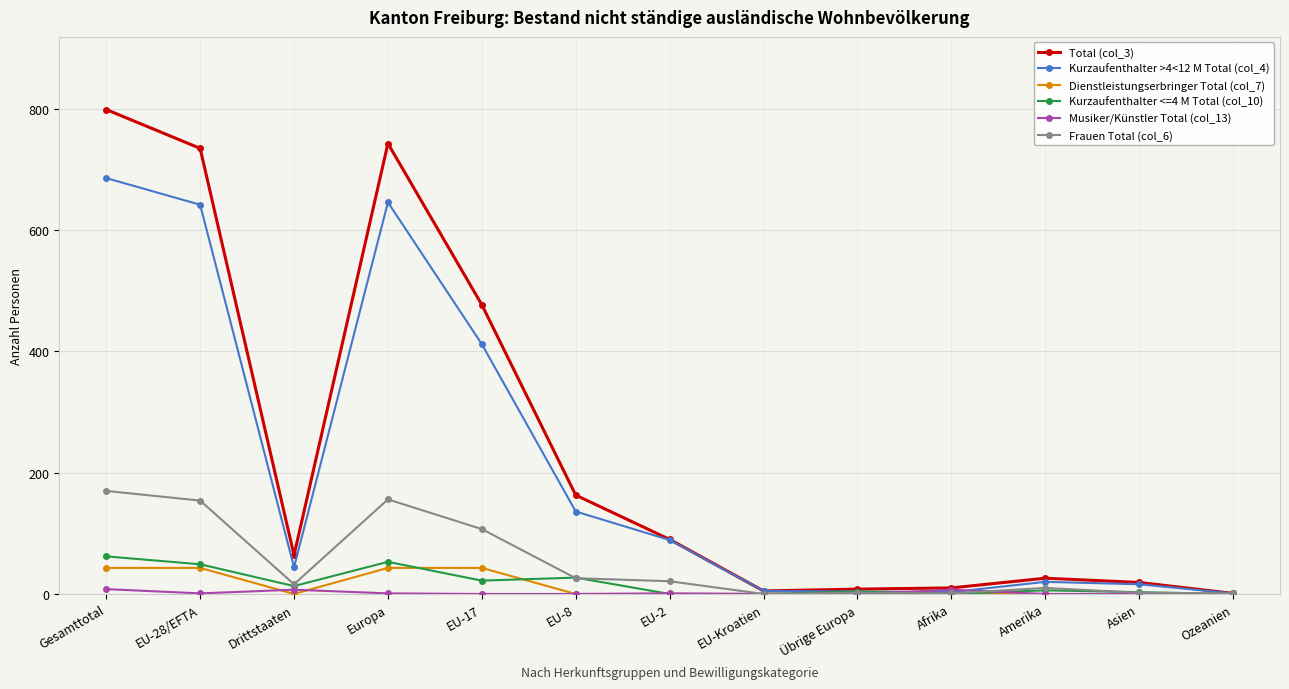

How many lines are shown in the chart?

6